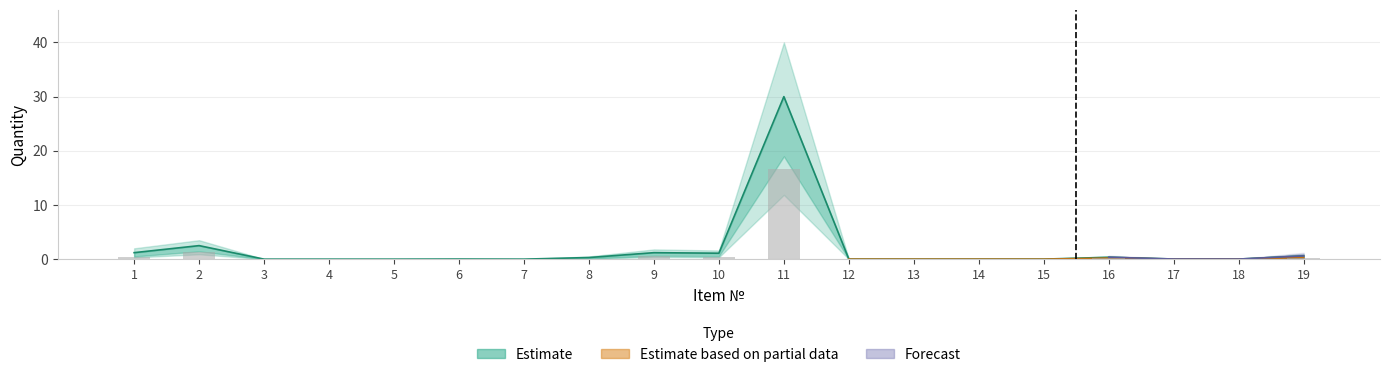

Reading left to right, extract all data points from this chart.

lower_estimate: 0.6	1.8	0.0	0.0	0.0	0.0	0.0	0.2	0.8	0.7	23.7	0.0	0.0	0.0	0.0	0.2	0.0	0.0	0.3
mid_estimate: 1.2	2.5	0.0	0.0	0.0	0.0	0.0	0.3	1.2	1.1	30.0	0.0	0.0	0.0	0.0	0.3	0.0	0.0	0.6
upper_estimate: 2.0	3.5	0.0	0.0	0.0	0.0	0.0	0.5	1.8	1.6	40.0	0.0	0.0	0.0	0.0	0.5	0.1	0.0	0.9
partial_lower: 0.3	1.0	0.0	0.0	0.0	0.0	0.0	0.1	0.4	0.3	12.0	0.0	0.0	0.0	0.0	0.1	0.0	0.0	0.1
partial_upper: 0.9	2.2	0.0	0.0	0.0	0.0	0.0	0.2	1.0	0.9	28.0	0.0	0.0	0.0	0.0	0.3	0.0	0.0	0.5